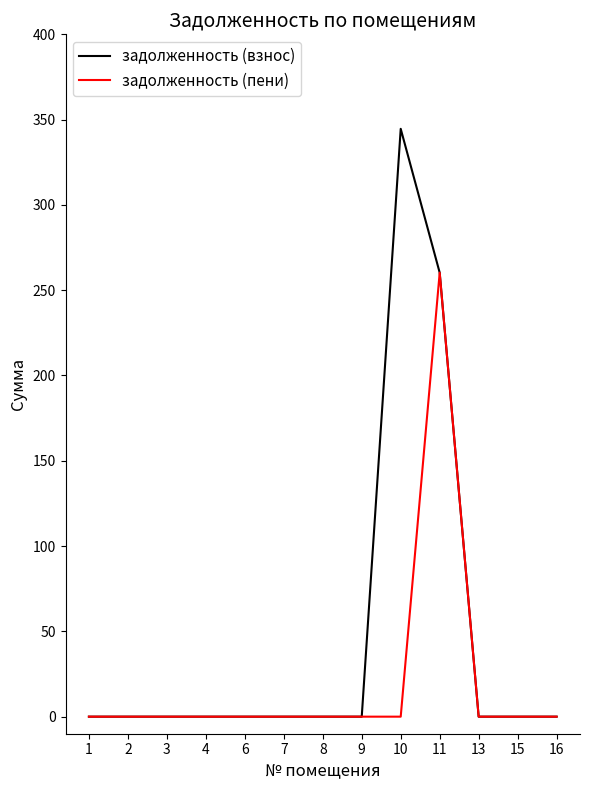

Is it true that задолженность (пени) equals 137.5 at 6?

False